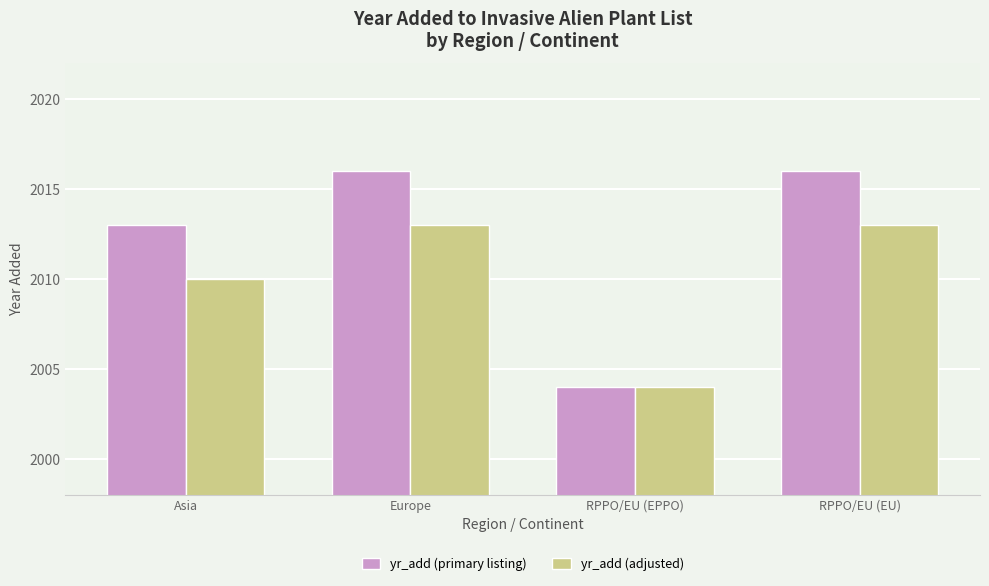

Rank the series at RPPO/EU (EU) from lowest to highest value.

yr_add (adjusted), yr_add (primary listing)